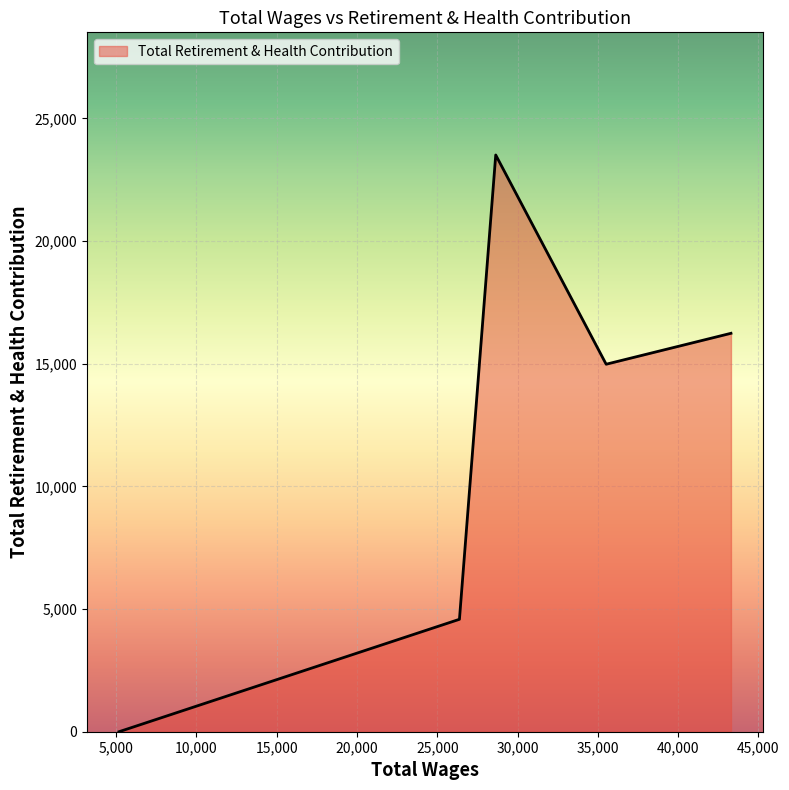

True or false: the data has more than 0 interior local peaks.

True